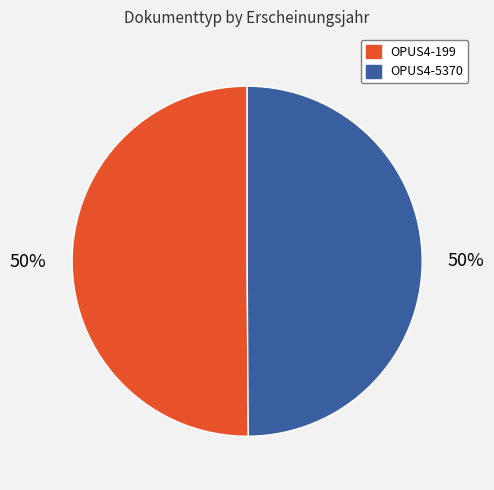

Count the number of slices in the pie.

2